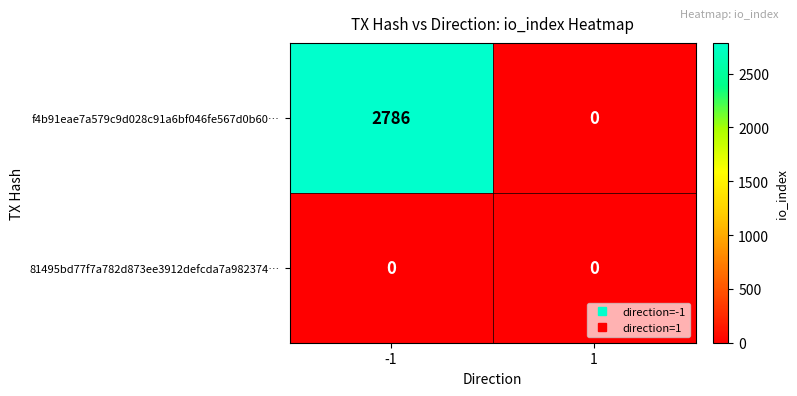

Reading left to right, extract all data points from this chart.

f4b91eae7a579c9d028c91a6bf046fe567d0b60…: 2786	0
81495bd77f7a782d873ee3912defcda7a982374…: 0	0